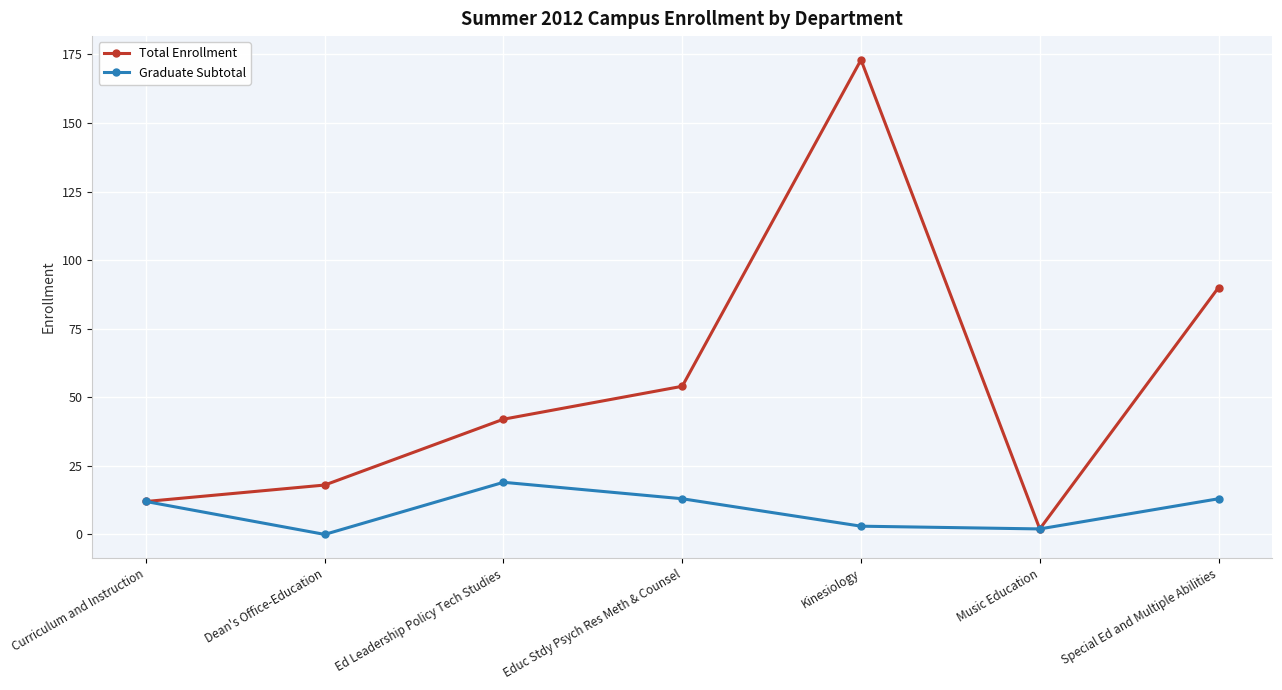

Is this an area chart (filled region under the line)?

No